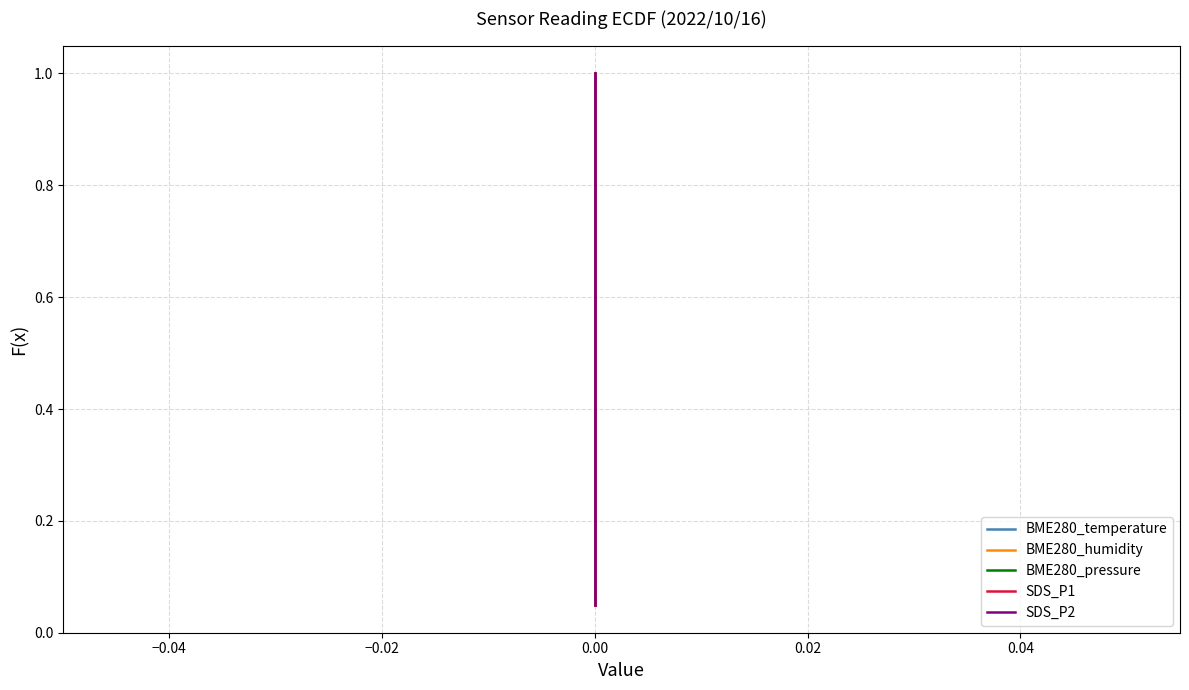

Between −0.06 and −0.04, which series saw the biggest shift?

BME280_temperature